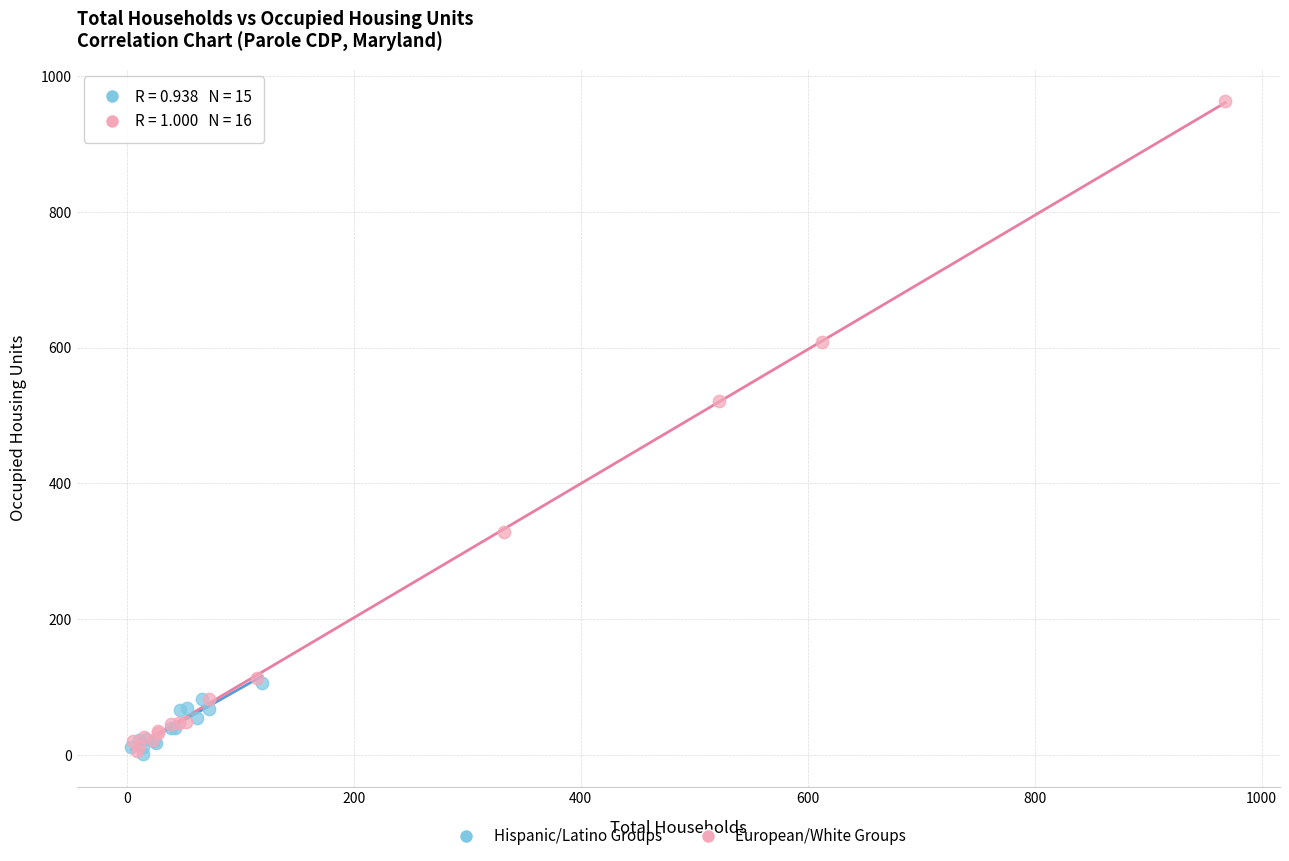

Which series reaches the maximum Y coordinate?

European/White Groups